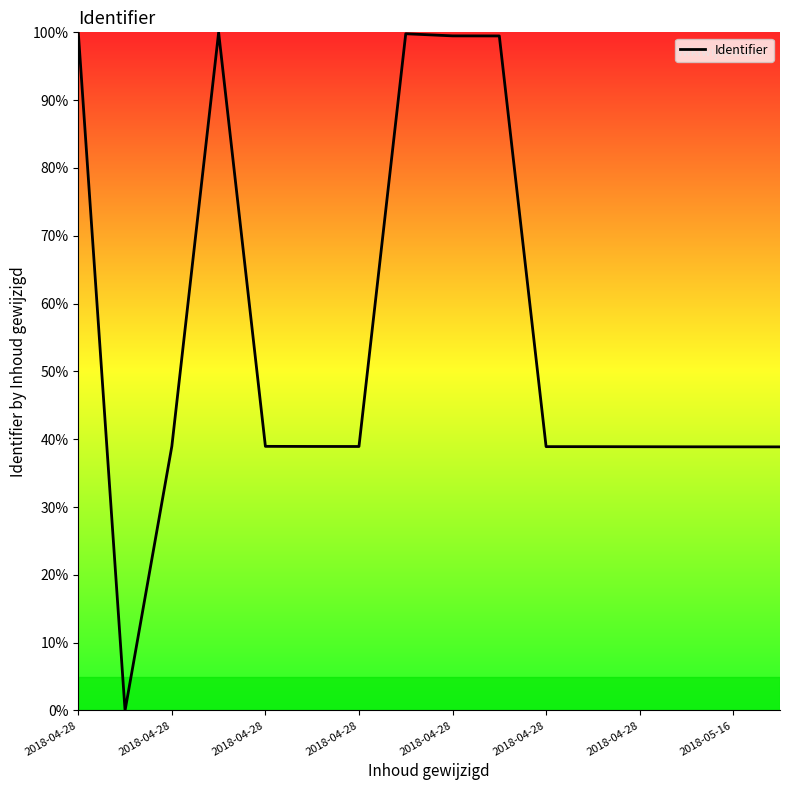

How many lines are shown in the chart?

1